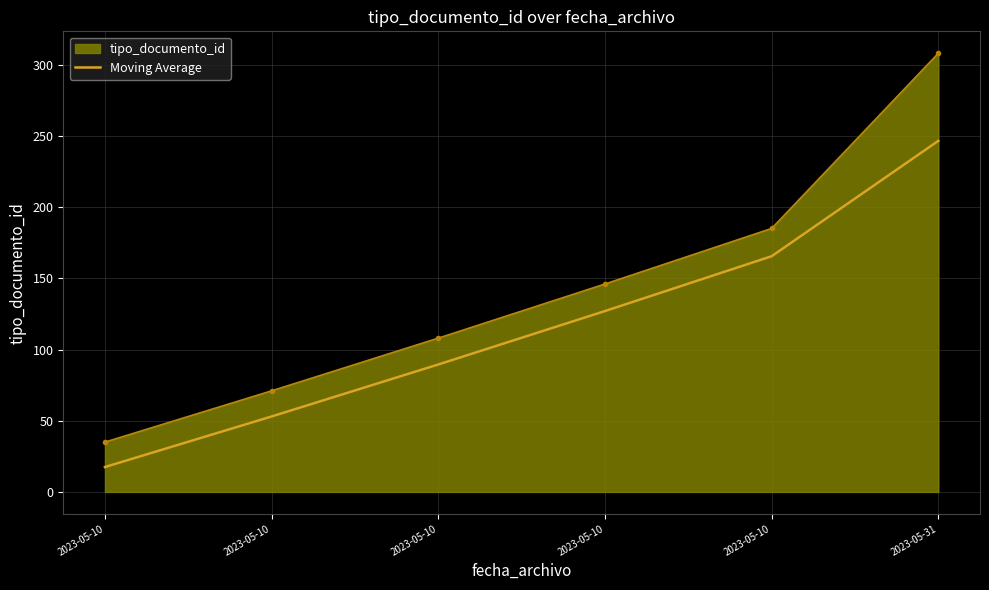

What are all the series names shown in the legend?

tipo_documento_id, Moving Average